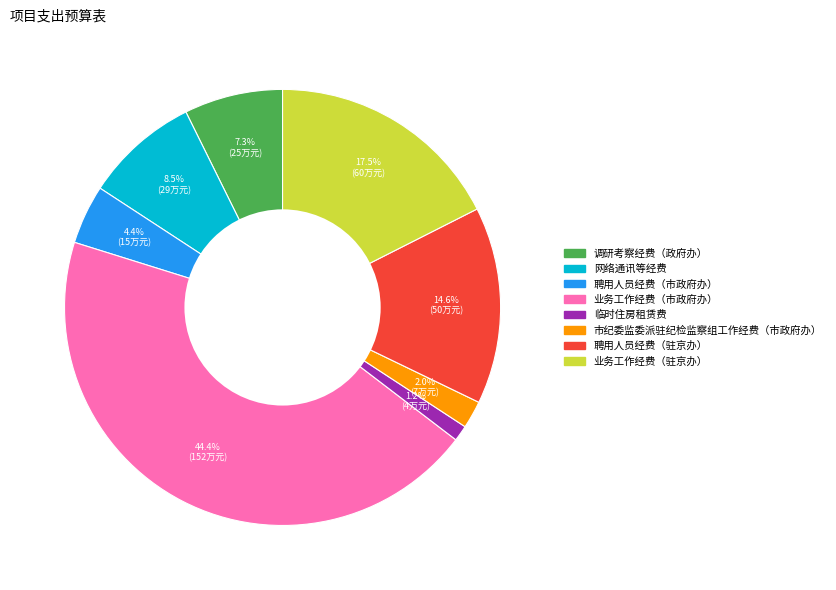

Rank the categories by value from highest to lowest.

业务工作经费（市政府办）, 业务工作经费（驻京办）, 聘用人员经费（驻京办）, 网络通讯等经费, 调研考察经费（政府办）, 聘用人员经费（市政府办）, 市纪委监委派驻纪检监察组工作经费（市政府办）, 临时住房租赁费